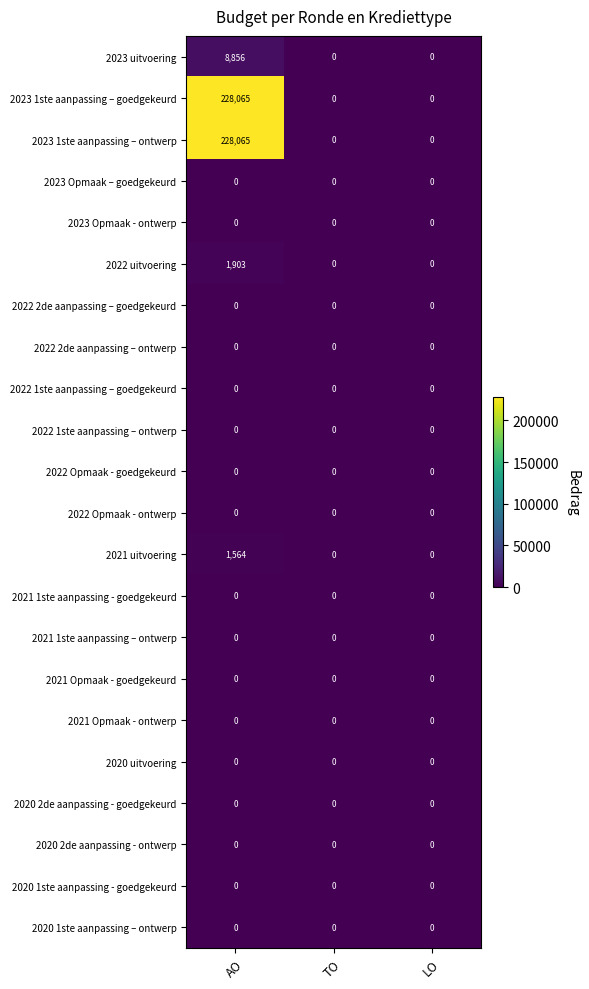

The 2021 1ste aanpassing – ontwerp series shows 0 at LO. True or false?

True